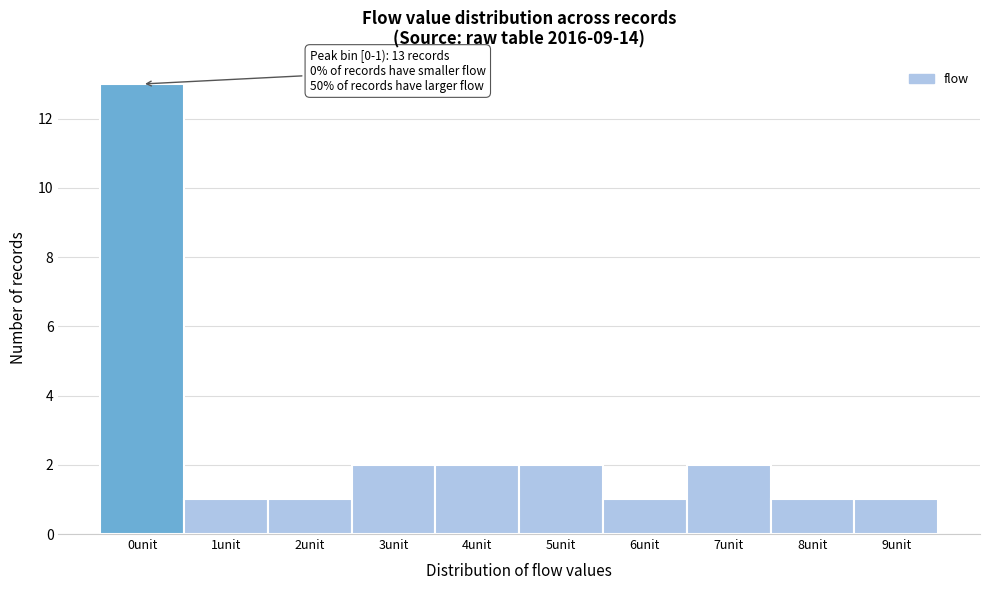

Reading left to right, extract all data points from this chart.

13	1	1	2	2	2	1	2	1	1